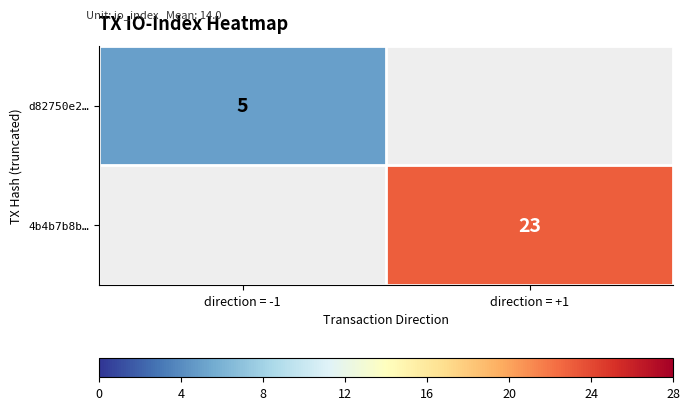

The d82750e2… series shows 1.6 at direction = -1. True or false?

False